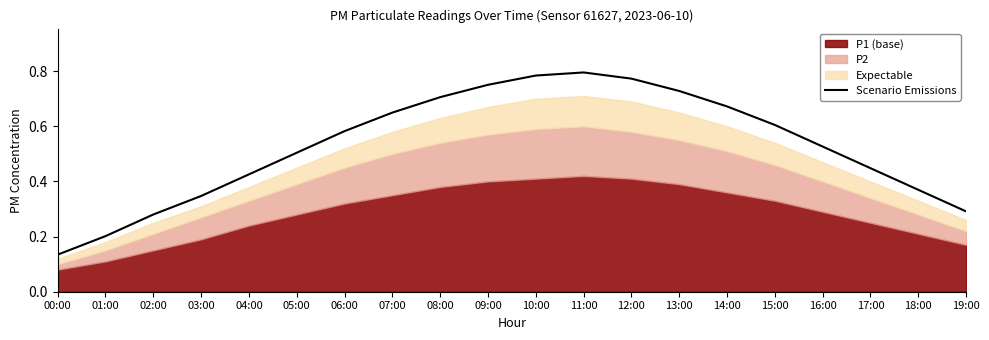

True or false: the data has more than 1 interior local peaks.

False